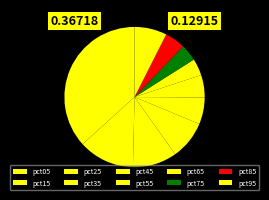

True or false: pct15 accounts for 1% of the total.

False